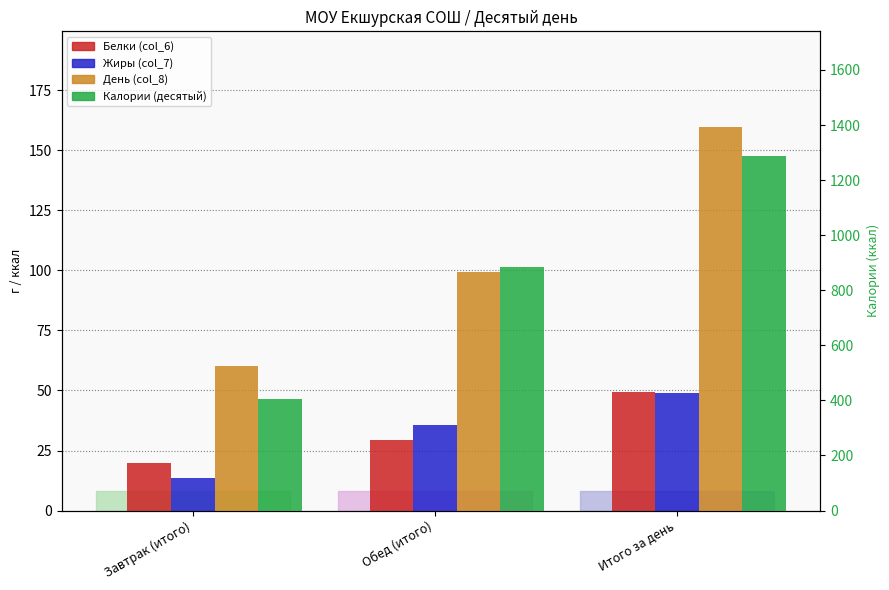

True or false: Жиры (col_7) has a value of 24.4 at Итого за день.

False